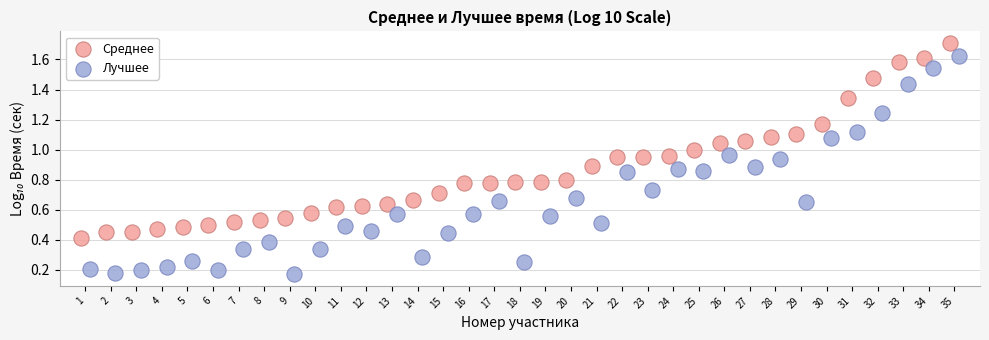

Which series has the largest Y range (max minus min)?

Лучшее